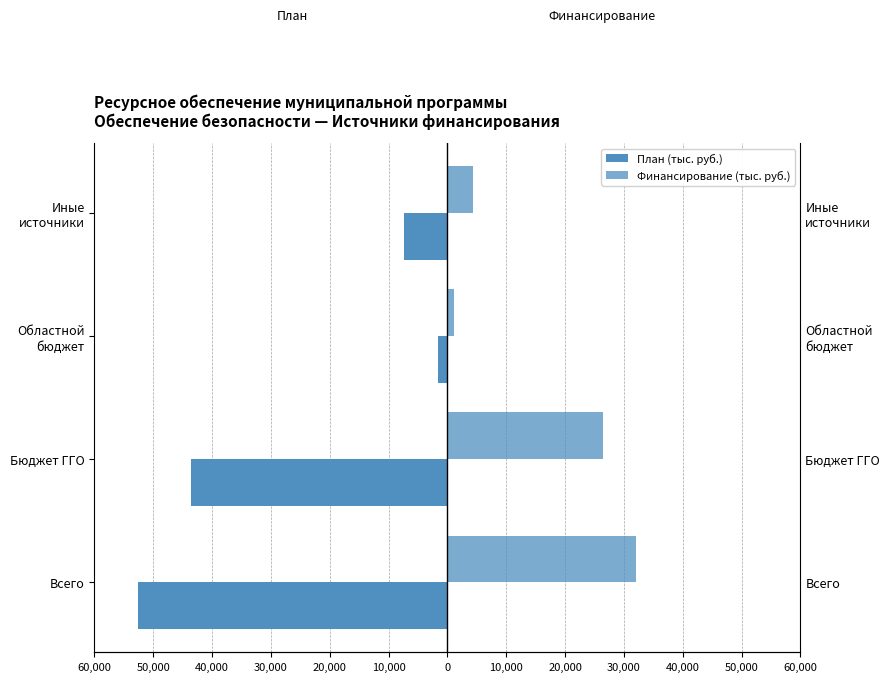

Rank the series by their average value, from highest to lowest.

Финансирование (тыс. руб.), План (тыс. руб.)